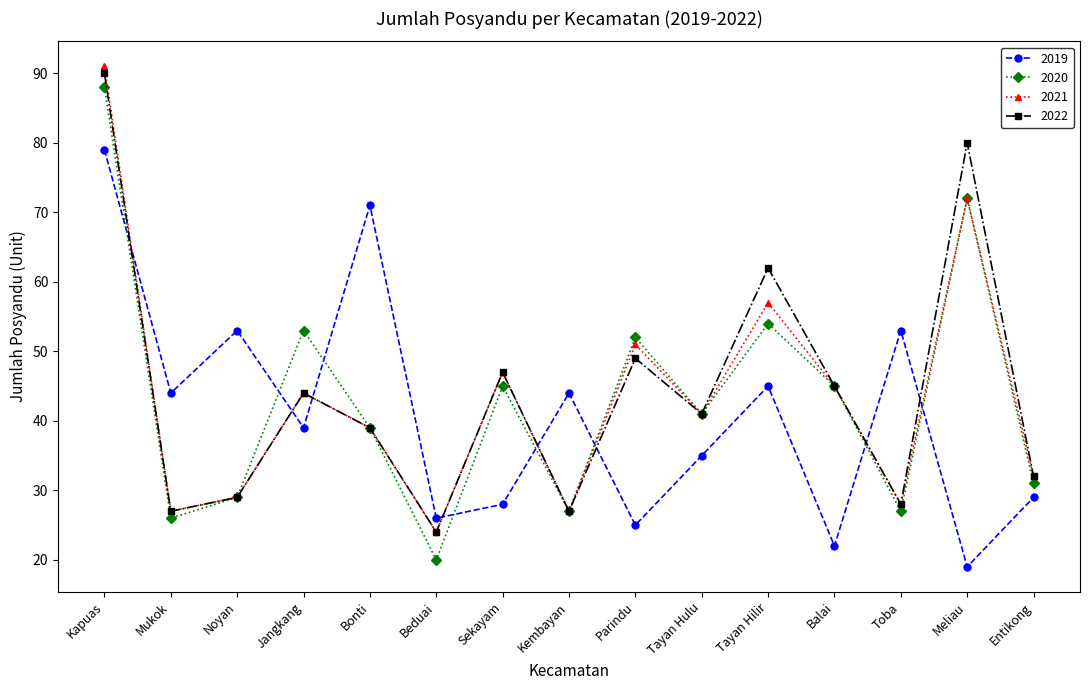

Which label corresponds to the smallest value in the chart?

Meliau